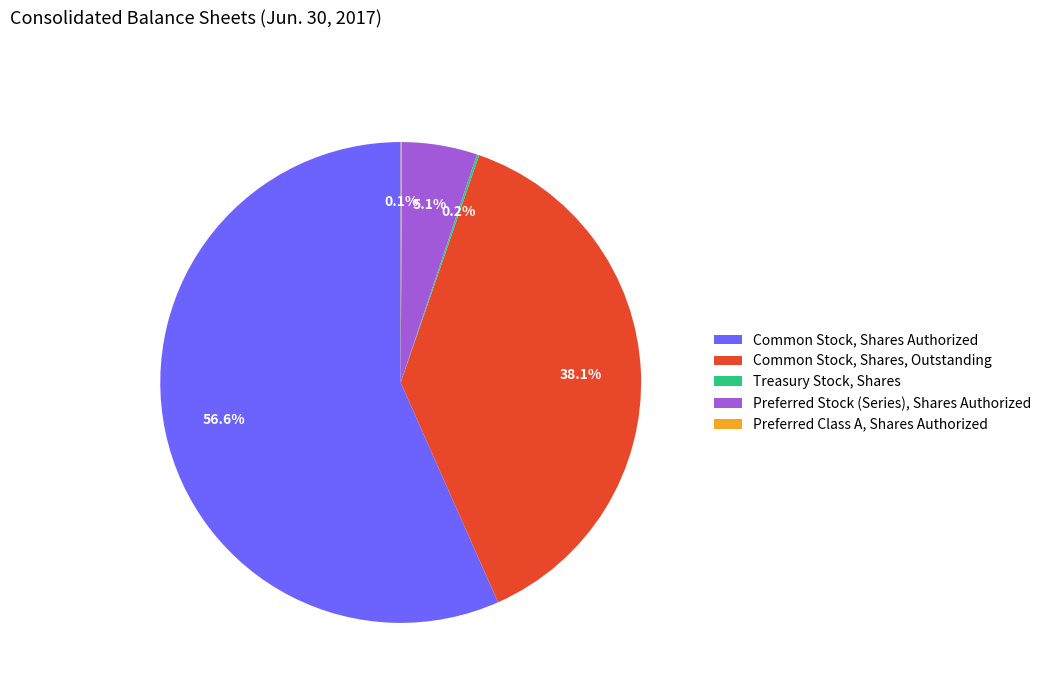

Is it true that Common Stock, Shares, Outstanding is 28% of the pie?

False